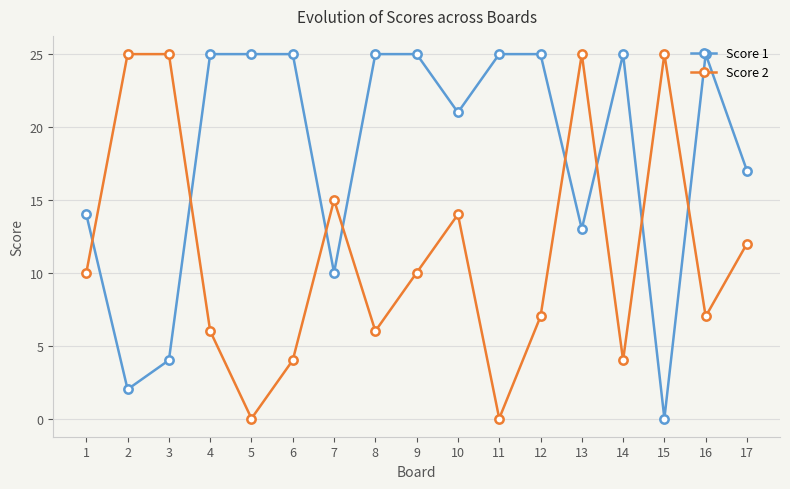

How many intersections are there between Score 1 and Score 2?

8